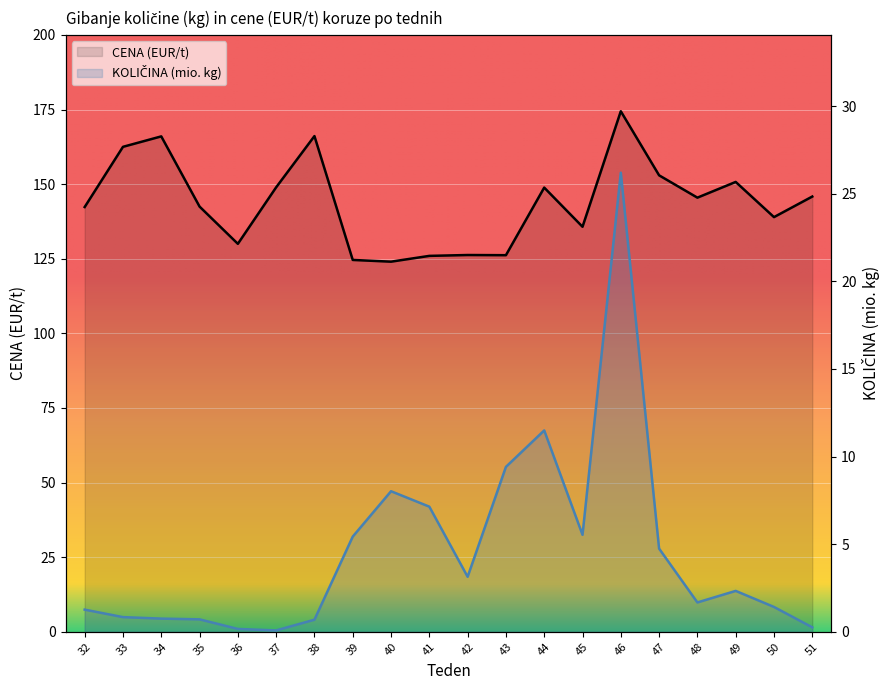

How many data points in CENA (EUR/t) are less than 145?

10